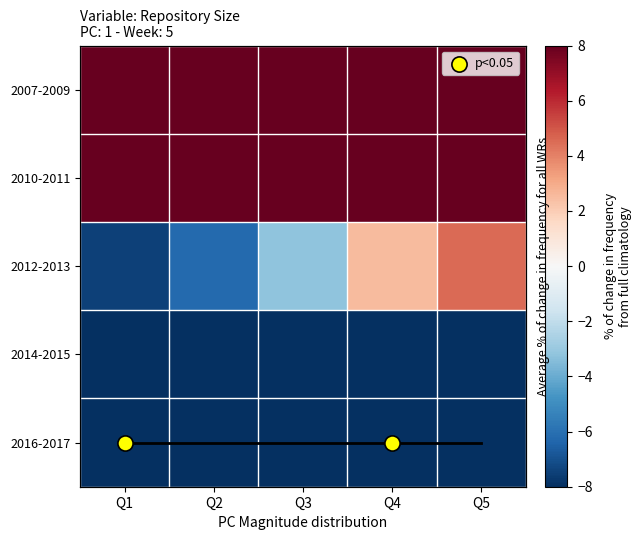

Which label corresponds to the largest value in the chart?

Q5